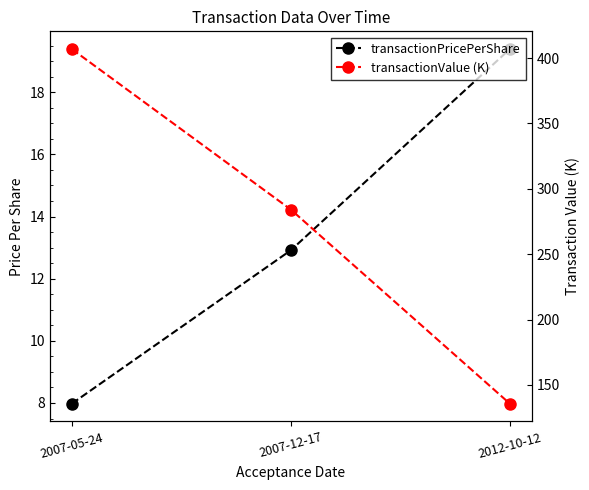

Rank the series at 2012-10-12 from lowest to highest value.

transactionPricePerShare, transactionValue (K)